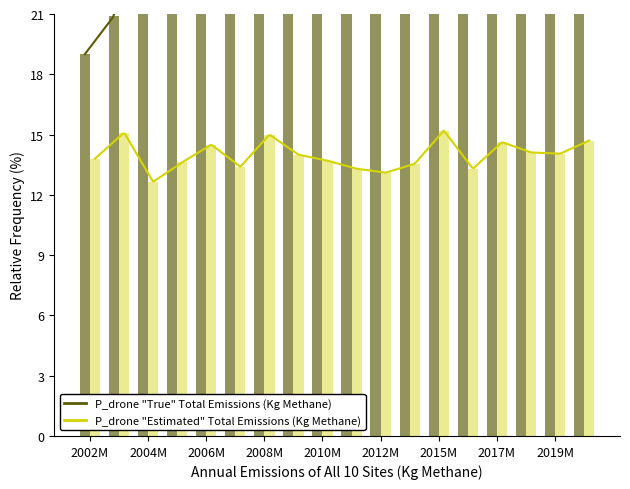

Rank the series by their average value, from highest to lowest.

P_drone "True" Total Emissions (Kg Methane), P_drone "Estimated" Total Emissions (Kg Methane)